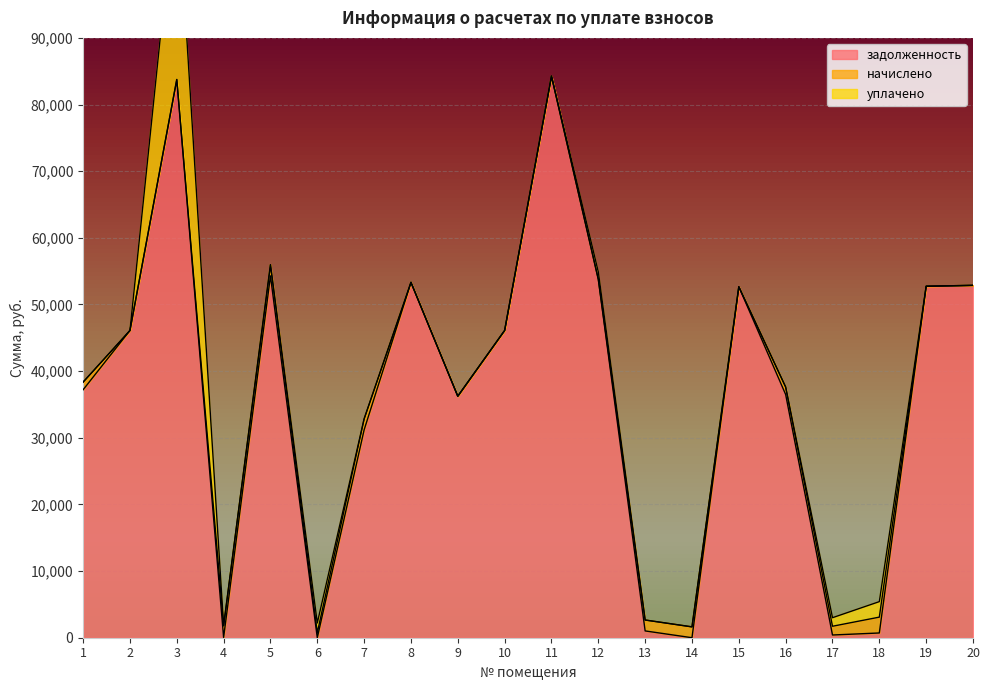

In задолженность, how many points are lower than both neighbors (excluding endpoints)?

5